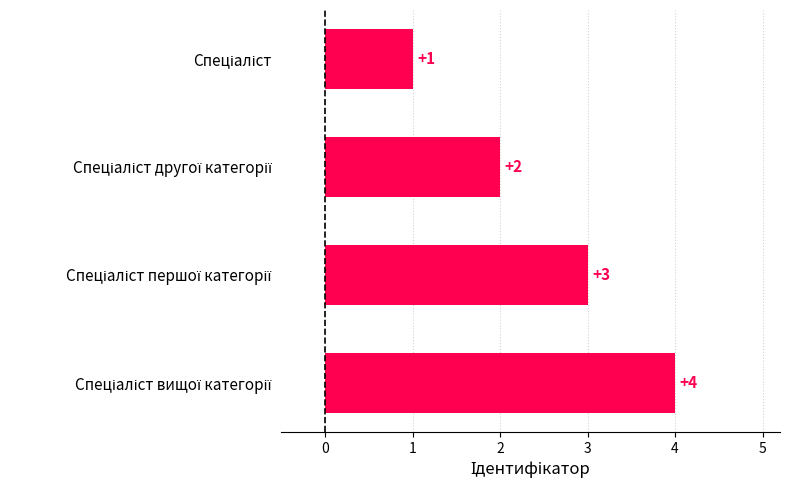

Count the values in the range 2 to 4.

3